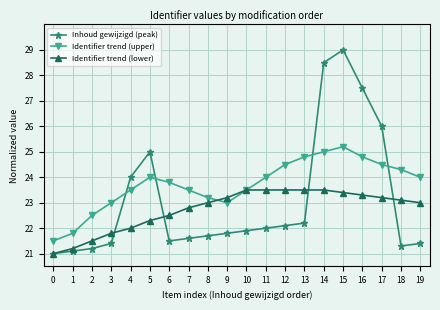

How many lines are shown in the chart?

3